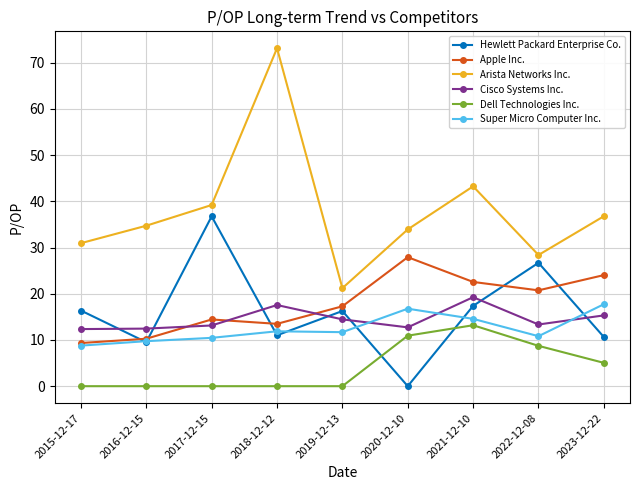

True or false: Dell Technologies Inc. and Apple Inc. cross at least once.

False